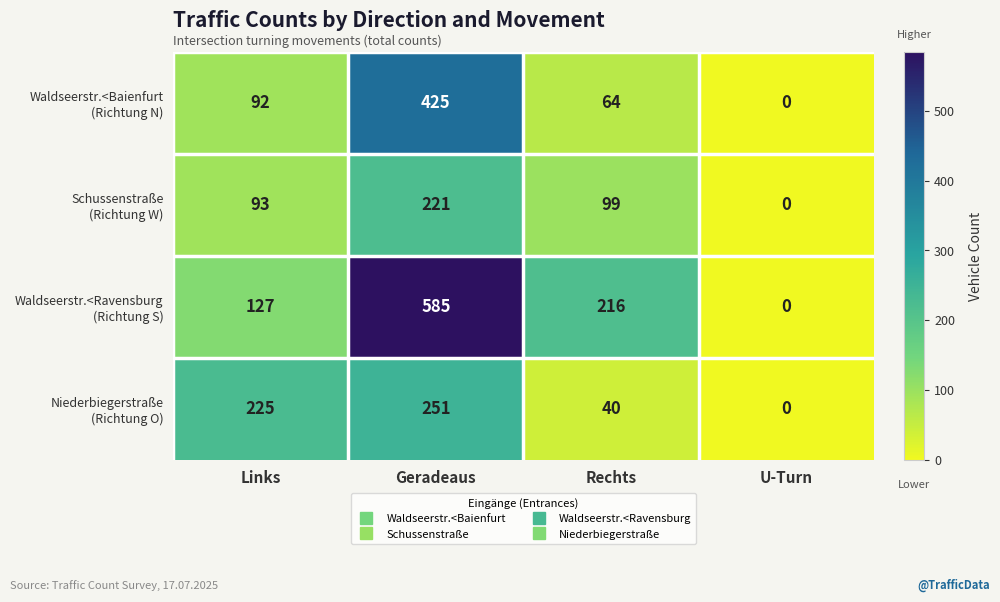

What is the total value across all series at Geradeaus?

1482